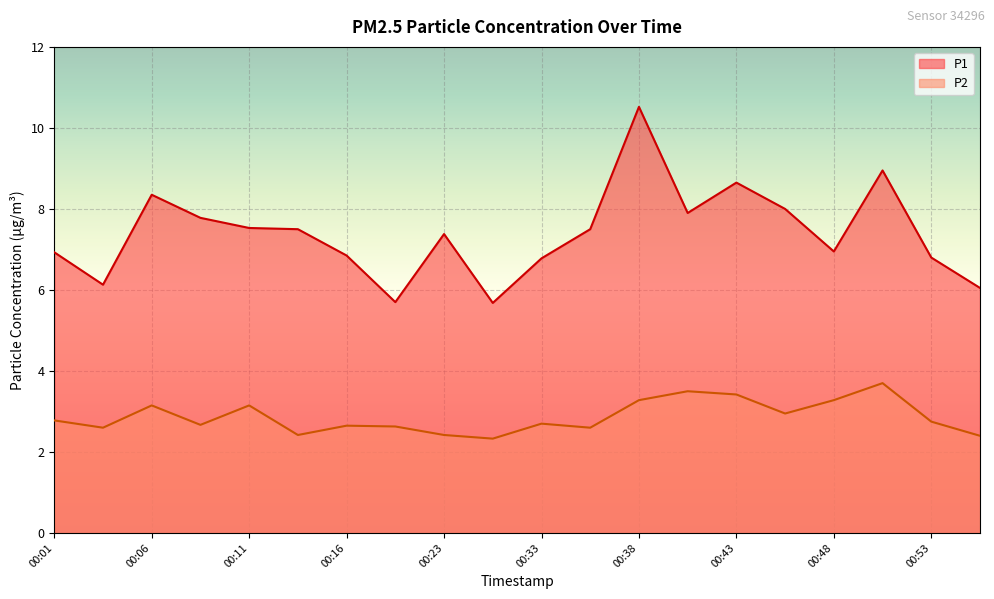

Is it true that P2 equals 2.4 at 00:14?

True